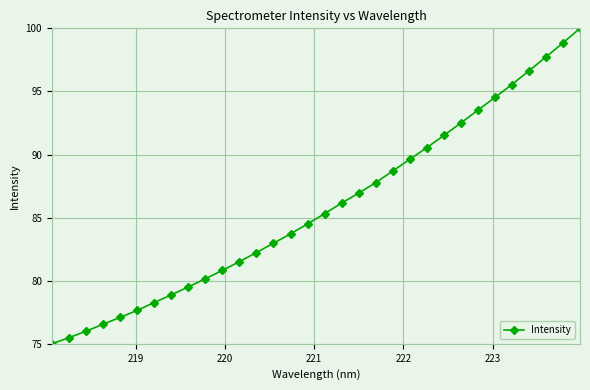

What is the difference between the maximum and minimum values?

25.0